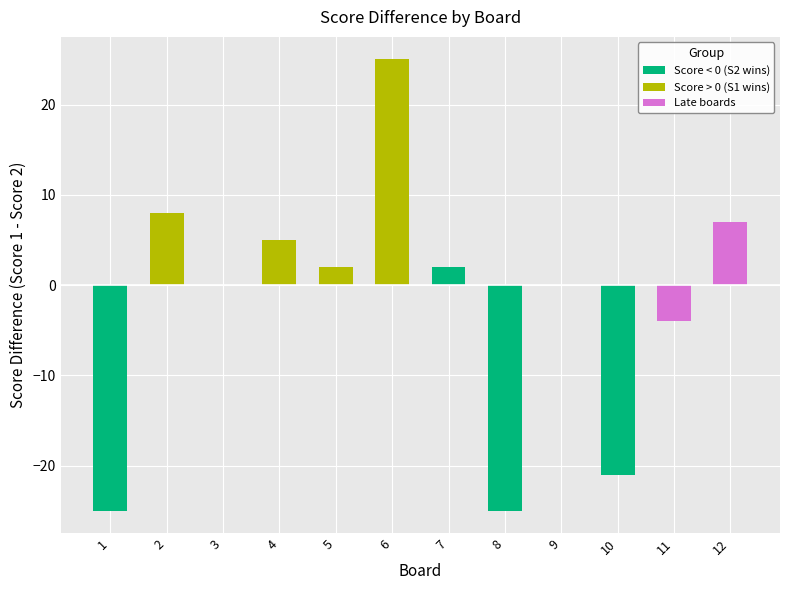

List the labels in order of Score 1 value, smallest first.

1, 8, 10, 3, 11, 5, 7, 2, 9, 4, 12, 6